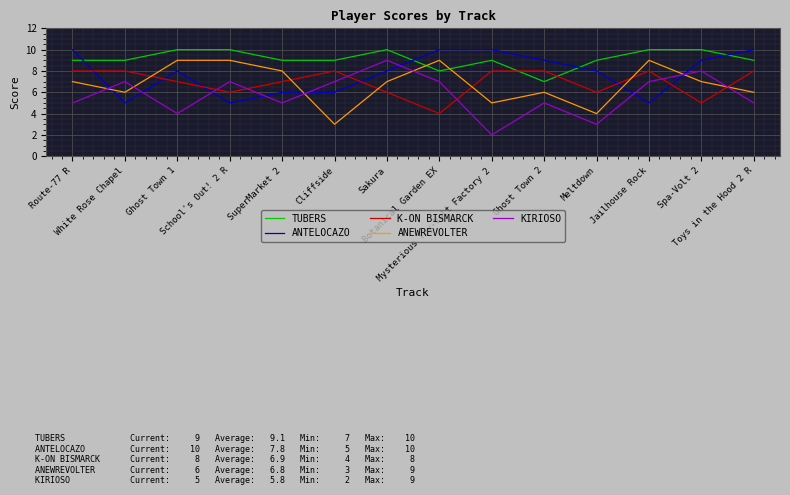

How many intersections are there between TUBERS and ANEWREVOLTER?

2